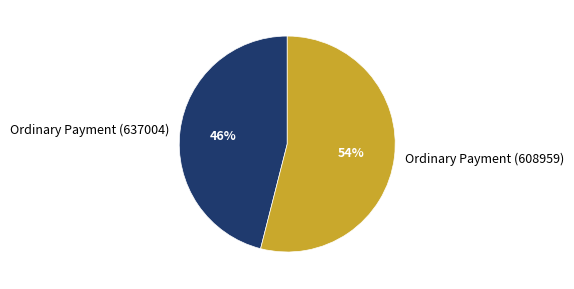

What is the largest slice in the pie chart?

Ordinary Payment (608959)